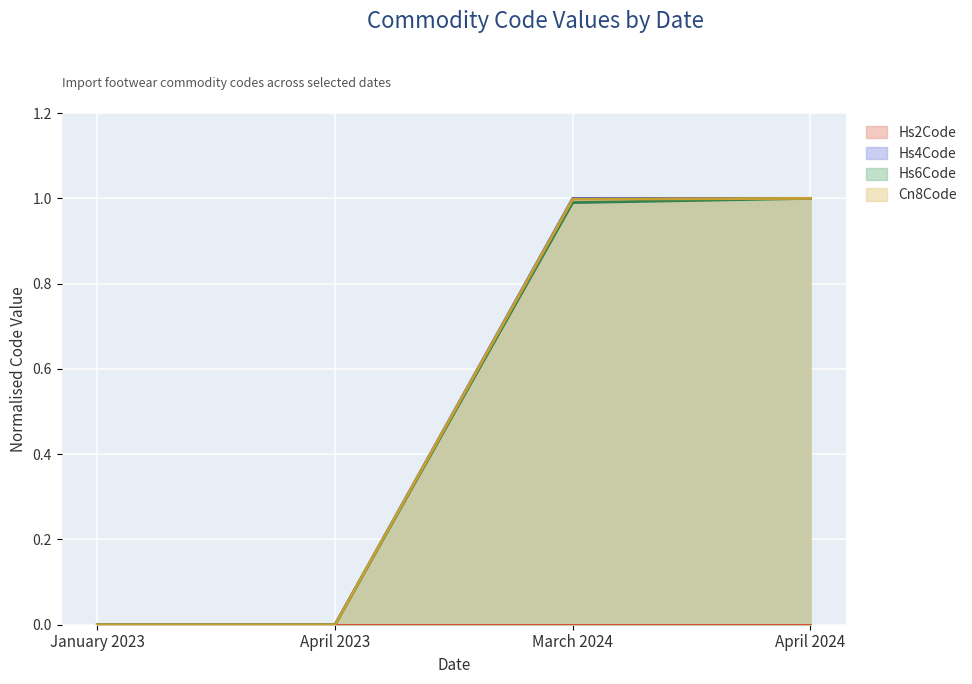

Which series has the largest total across all categories?

Hs4Code